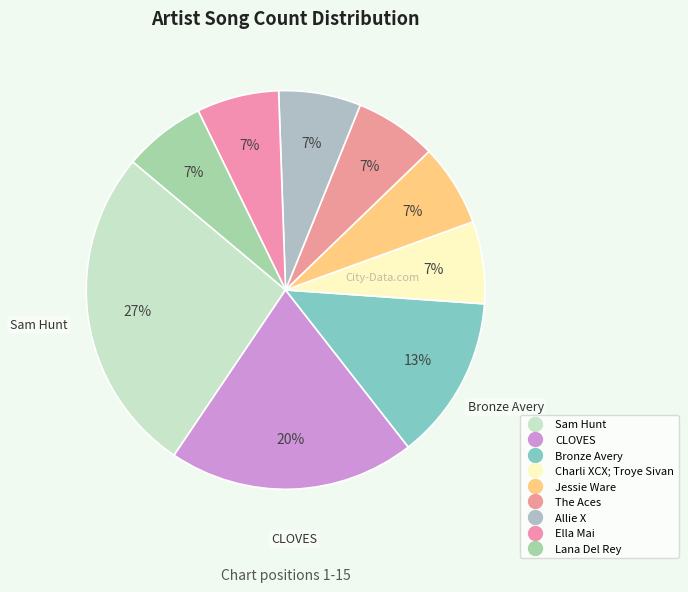

What is the total percentage of Bronze Avery and Lana Del Rey?

20.0%